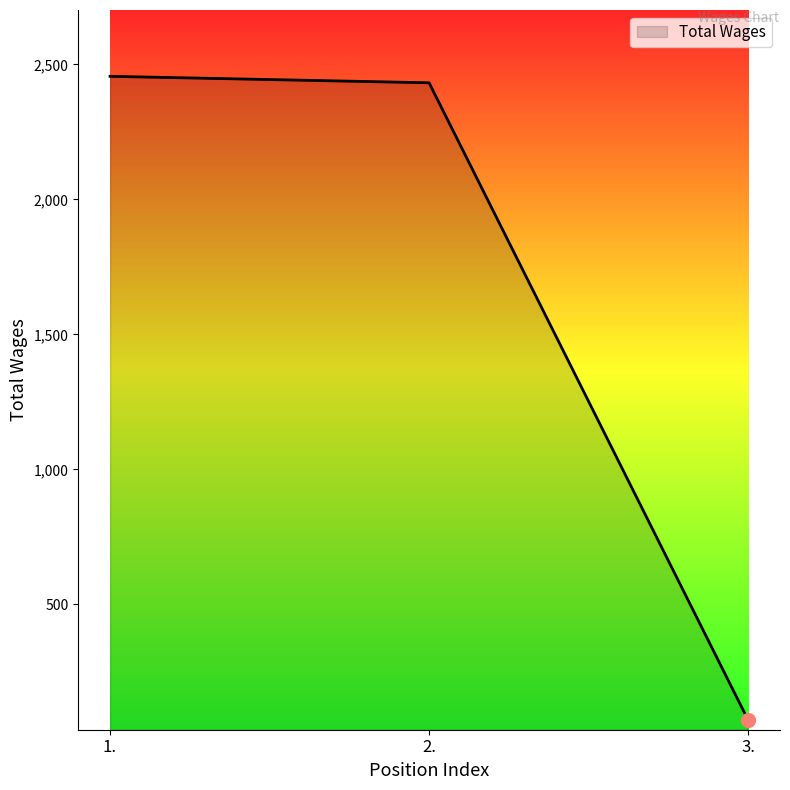

What is the smallest value displayed?

72